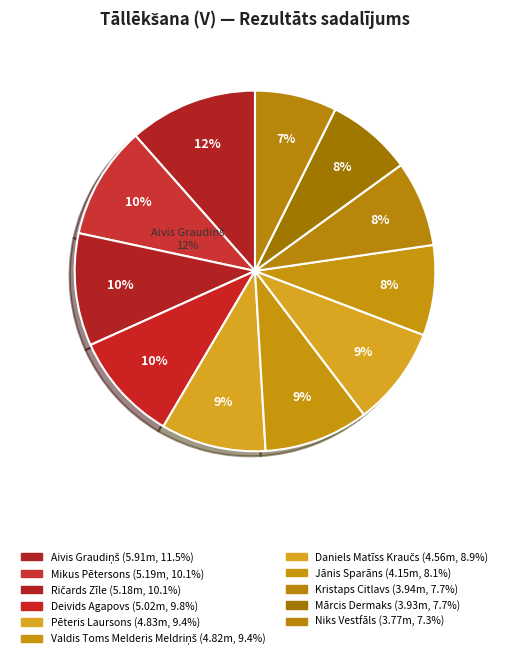

To the nearest percent, what is the difference between the Kristaps Citlavs and Daniels Matīss Kraučs slice percentages?

1%